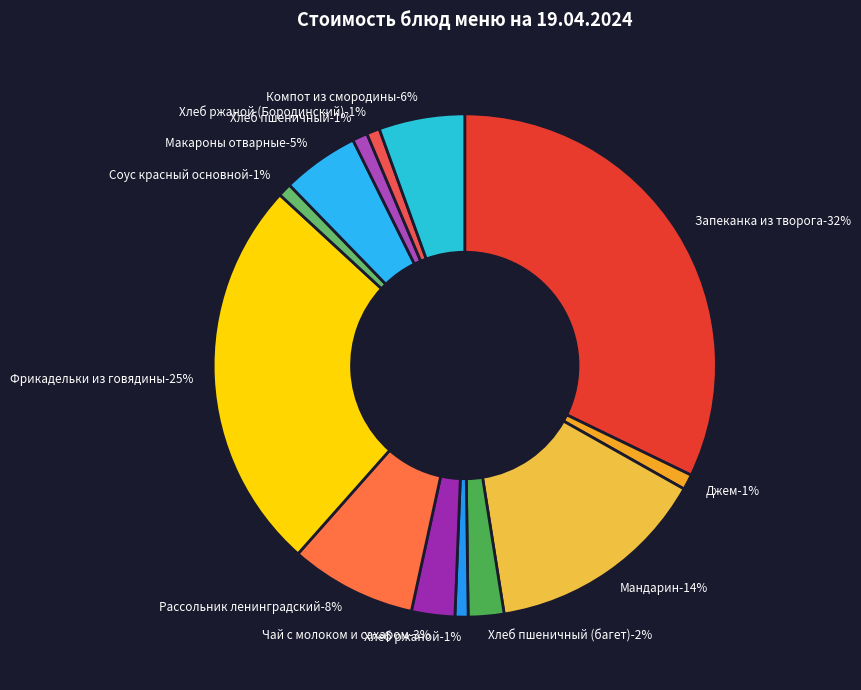

Rank the categories by value from lowest to highest.

Хлеб ржаной, Хлеб ржаной (Бородинский), Соус красный основной, Хлеб пшеничный, Джем, Хлеб пшеничный (багет), Чай с молоком и сахаром, Макароны отварные, Компот из смородины, Рассольник ленинградский, Мандарин, Фрикадельки из говядины, Запеканка из творога